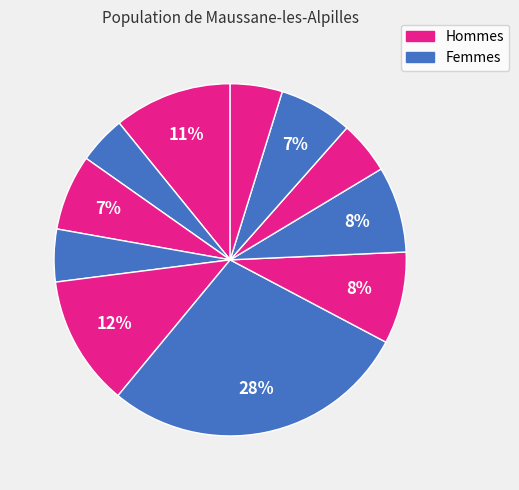

How many slices are in this pie chart?

11